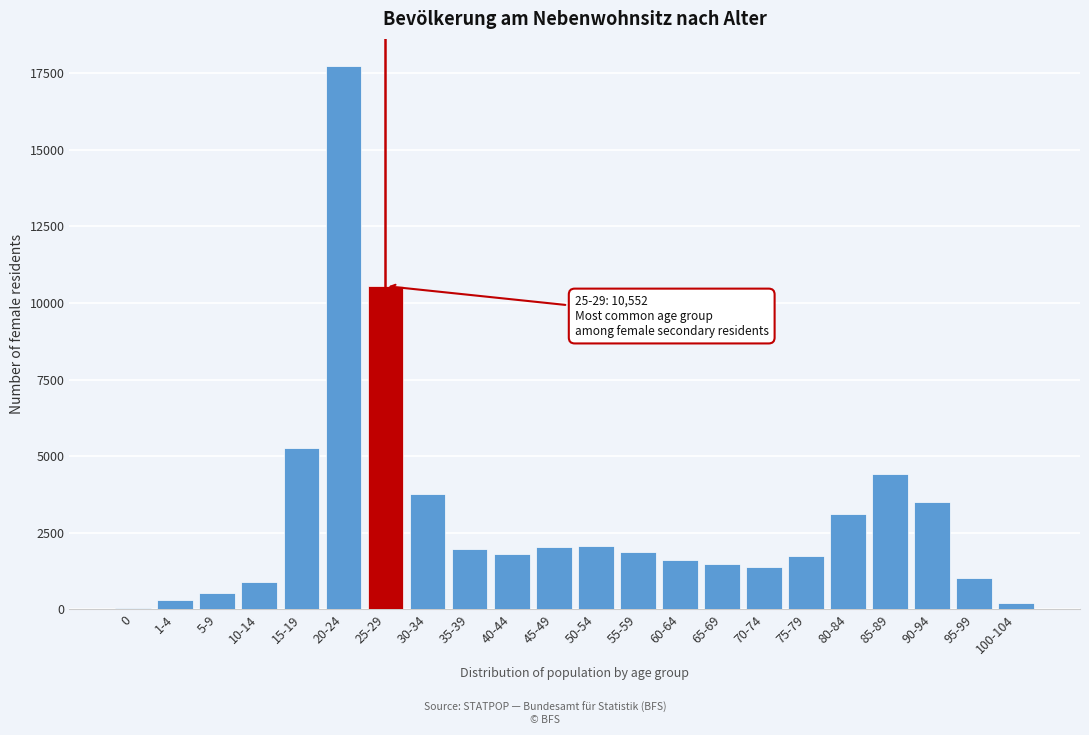

What is the sum of all values?

67224